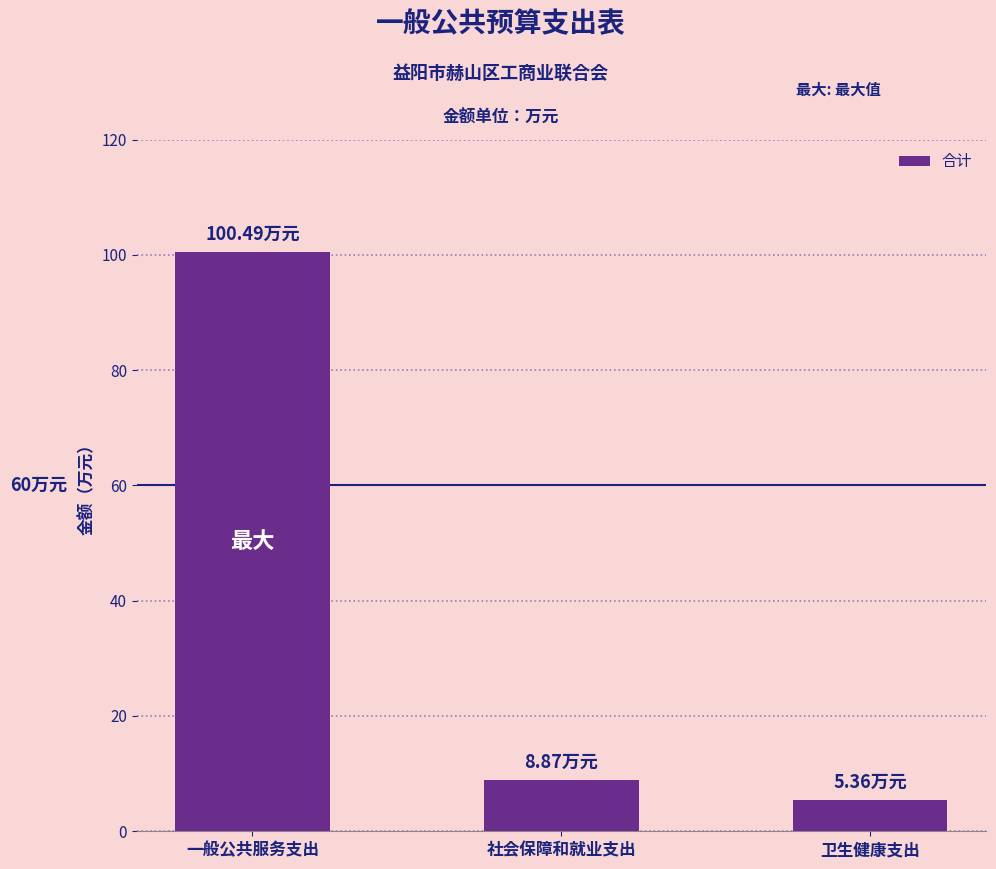

Are the bars grouped side by side (vs. stacked)?

No